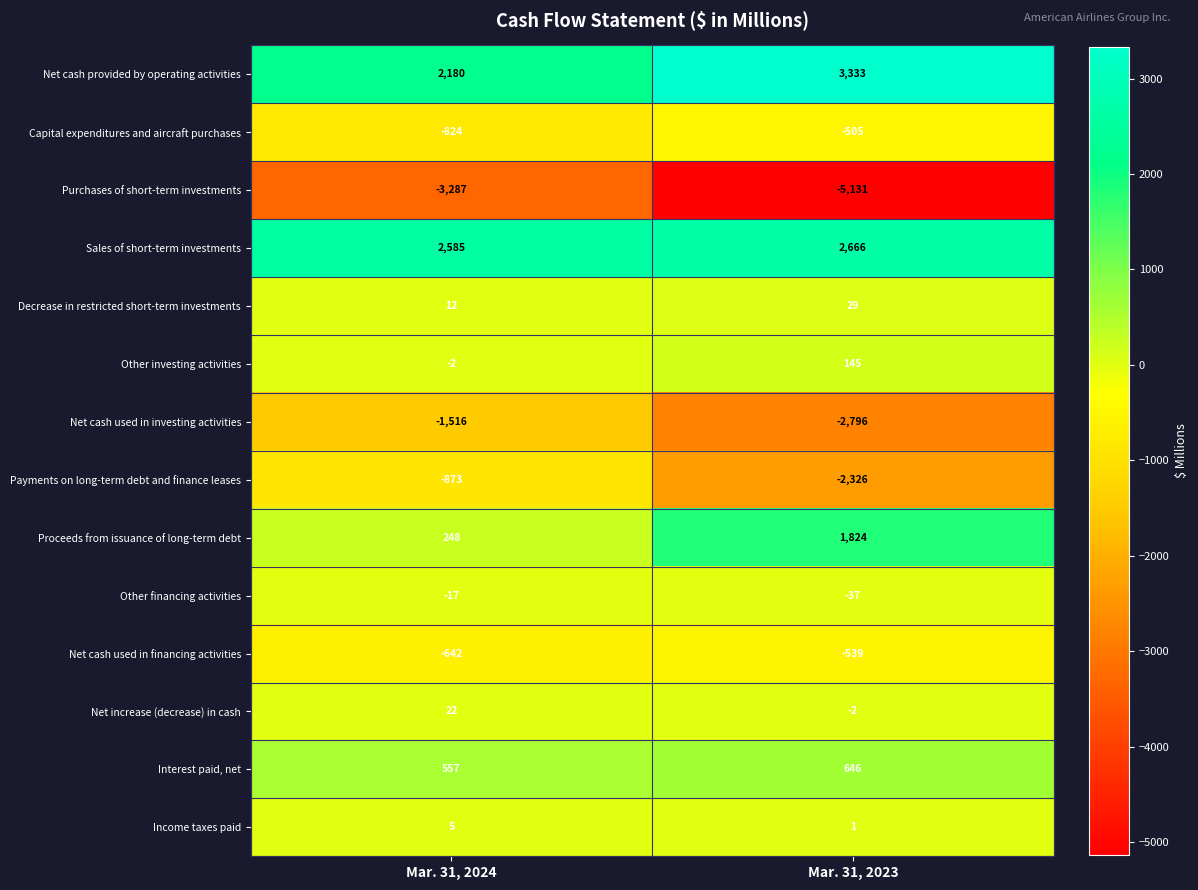

What is the total value across all series at Mar. 31, 2023?

-2692